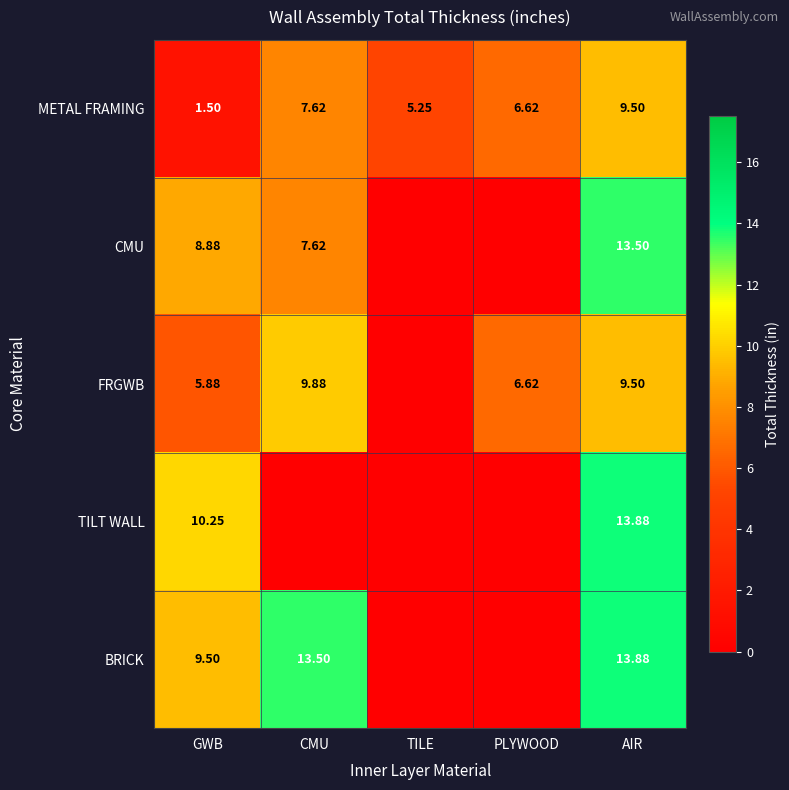

Where is METAL FRAMING nearest to the value 5?

TILE